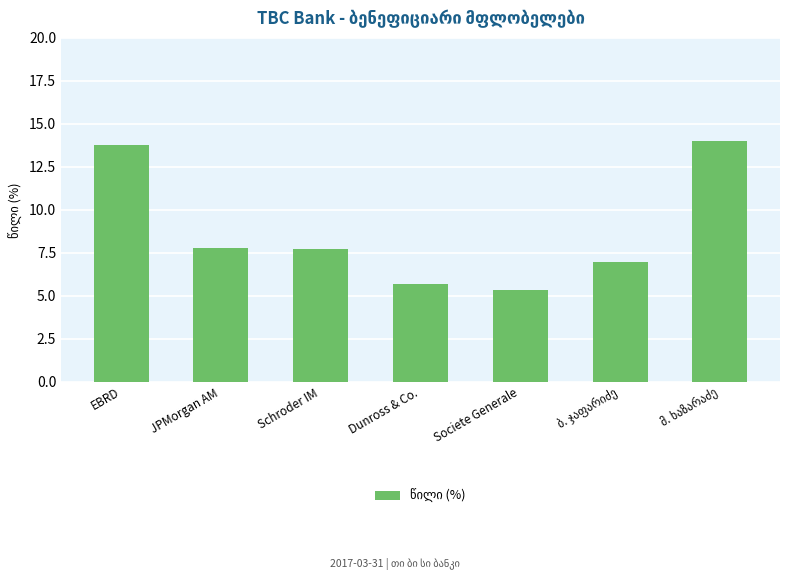

What is the smallest value displayed?

5.3